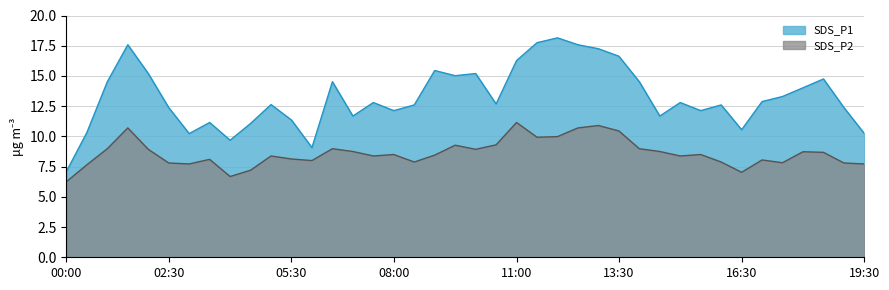

The SDS_P2 series shows 10.7 at 12:30. True or false?

True